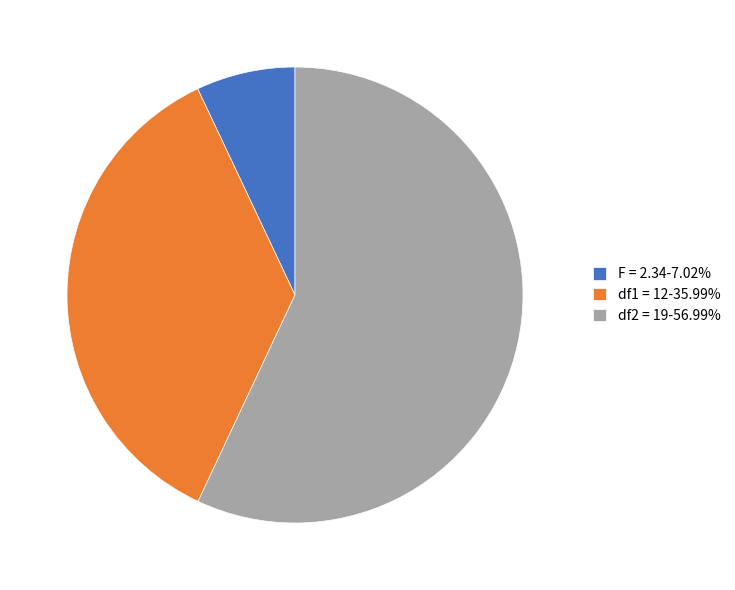

Does any single category account for the majority?

Yes